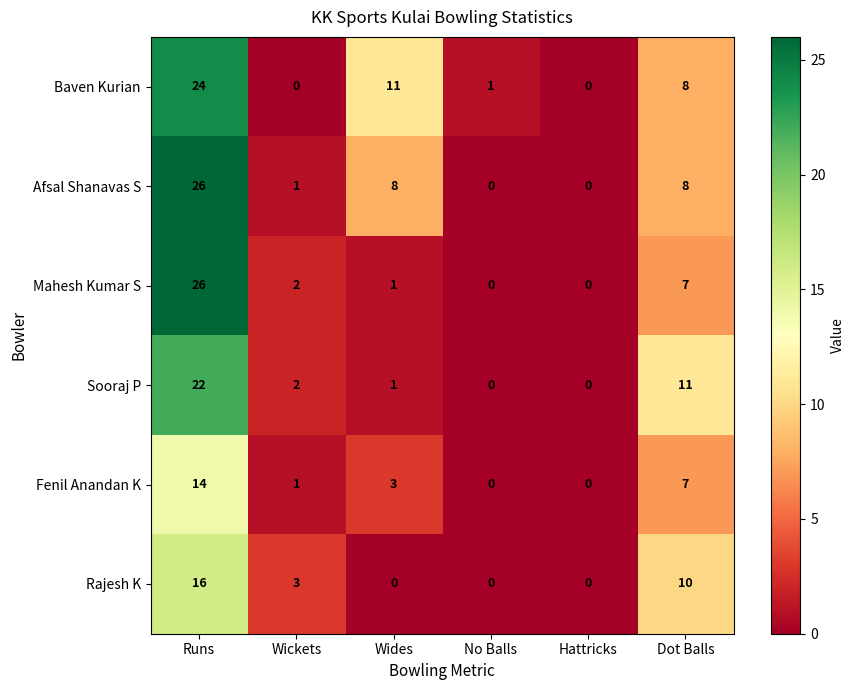

The Afsal Shanavas S series shows -17 at No Balls. True or false?

False